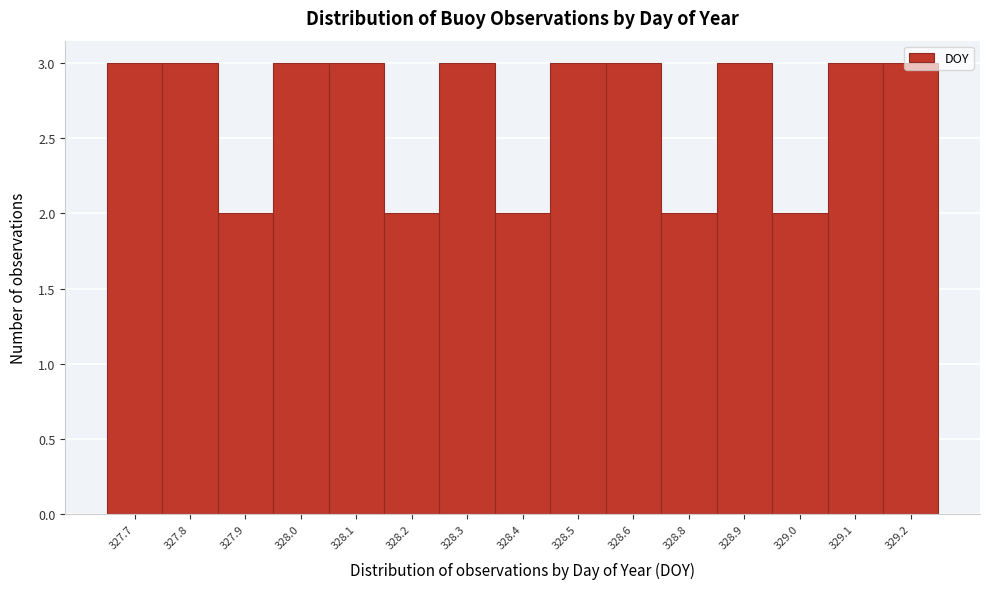

What is the sum of all values?

40